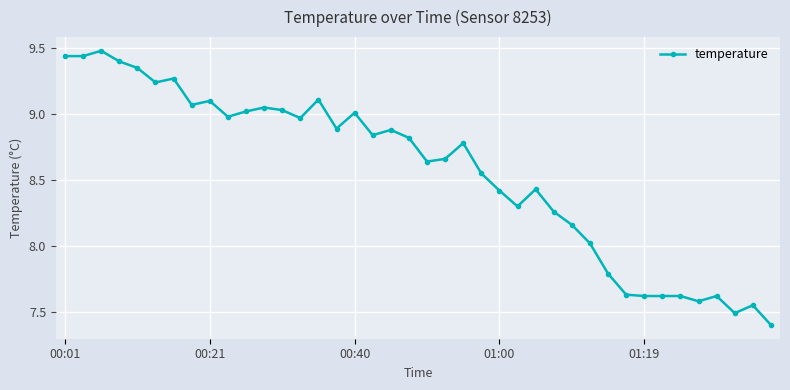

What is the smallest value displayed?

7.4